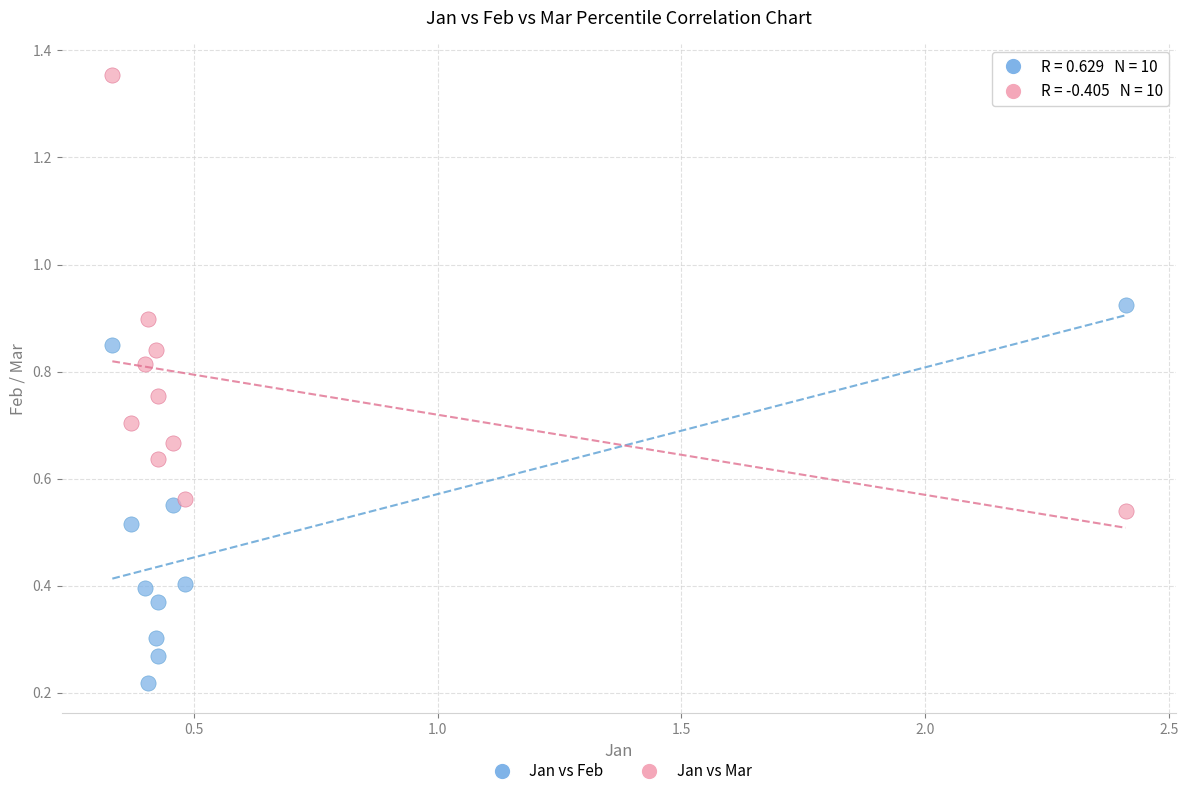

Across all data points, what is the range of Y values (max minus min)?

1.1